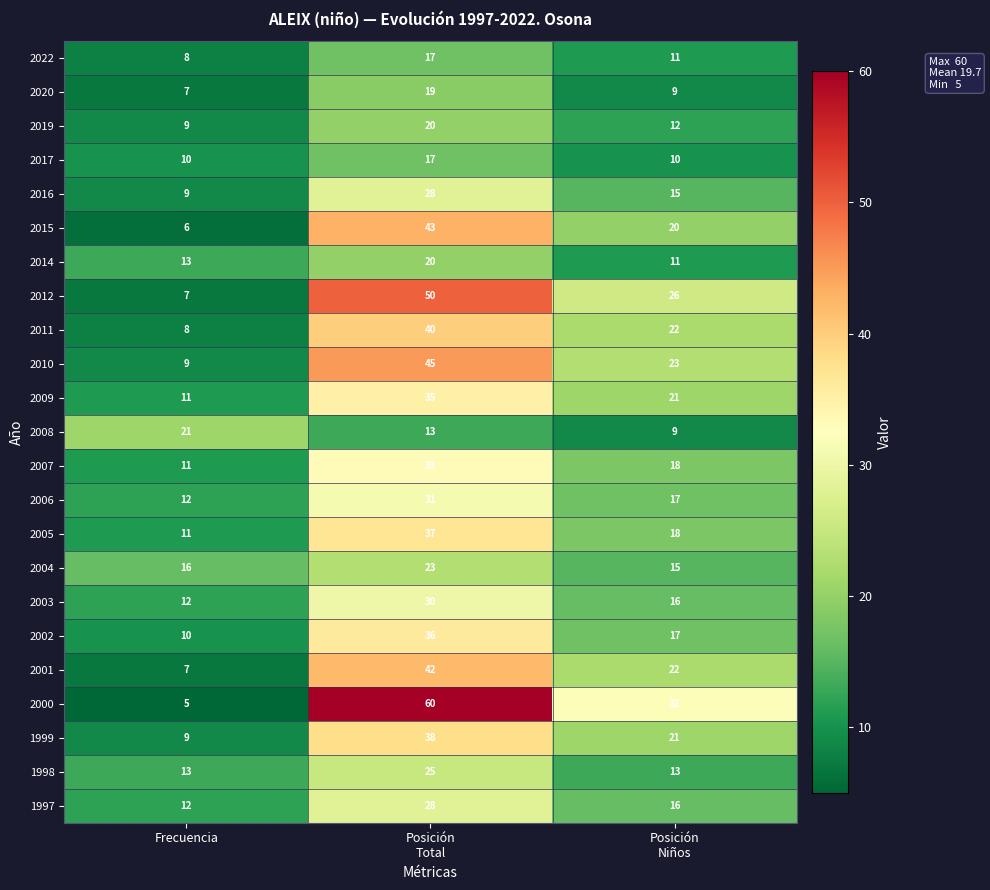

Which series has the largest total across all categories?

2000